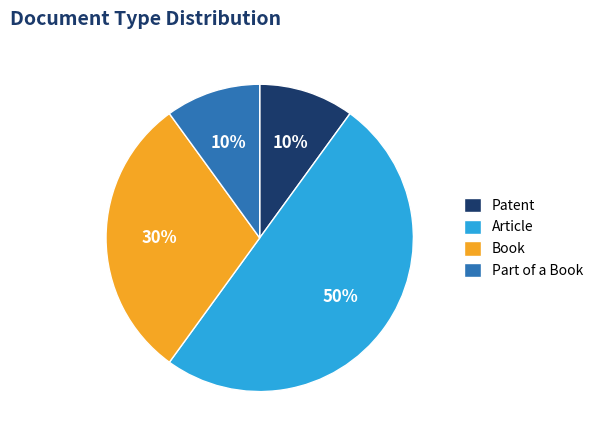

Which slice represents more than half of the pie?

Article